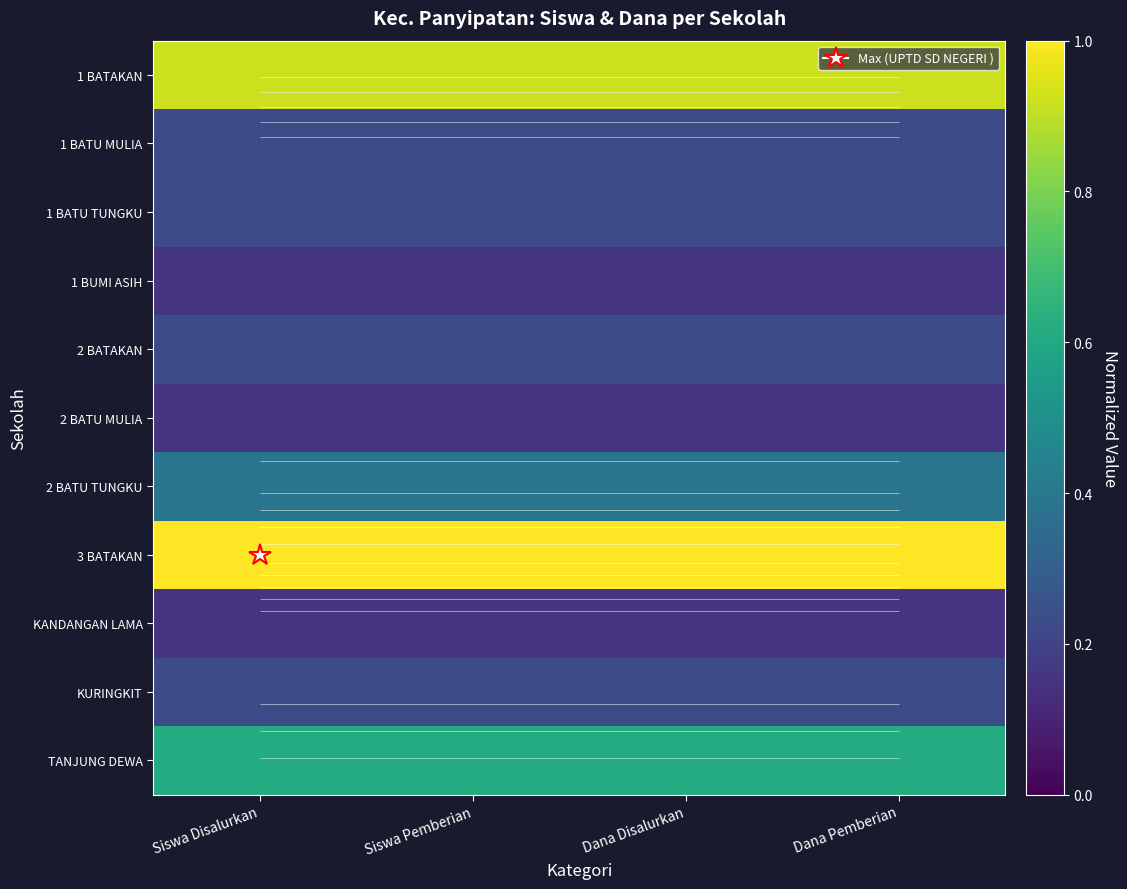

Which series has the largest total across all categories?

3 BATAKAN